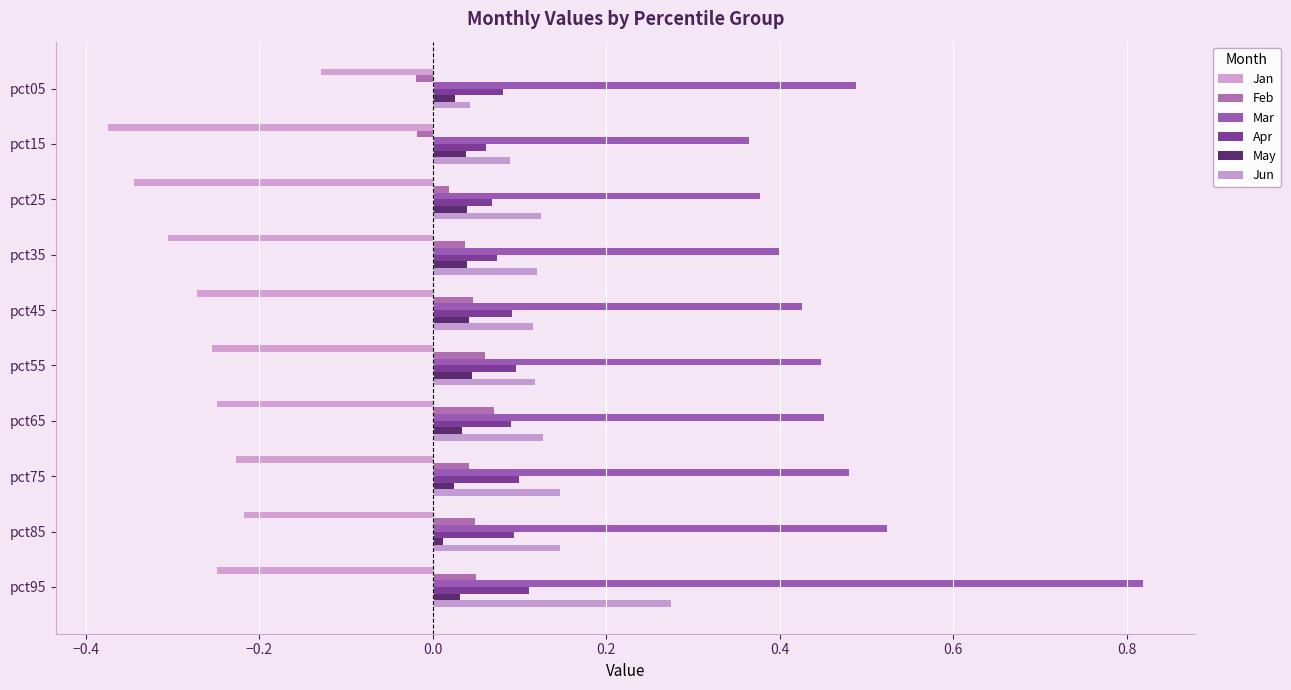

Count the number of categories in the chart.

10